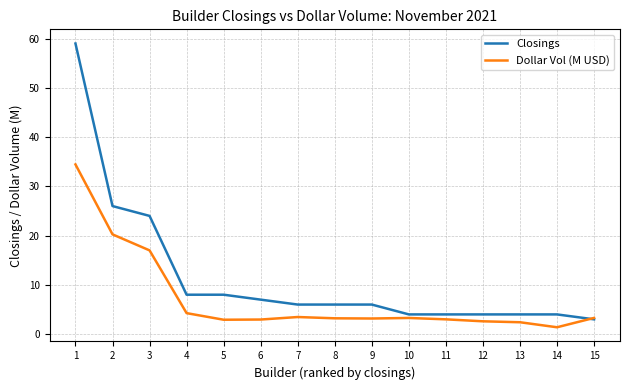

Is it true that Dollar Vol (M USD) equals 4.3 at 4?

True